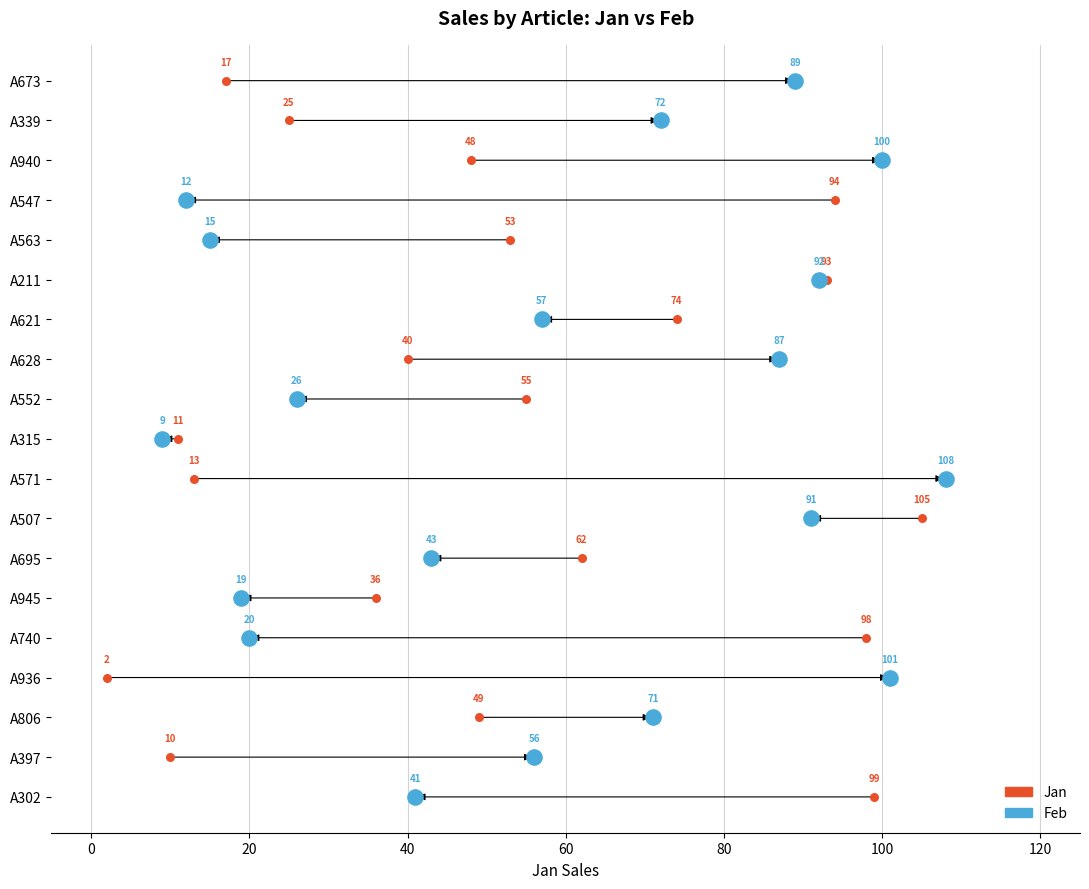

What are all the series names shown in the legend?

Jan, Feb